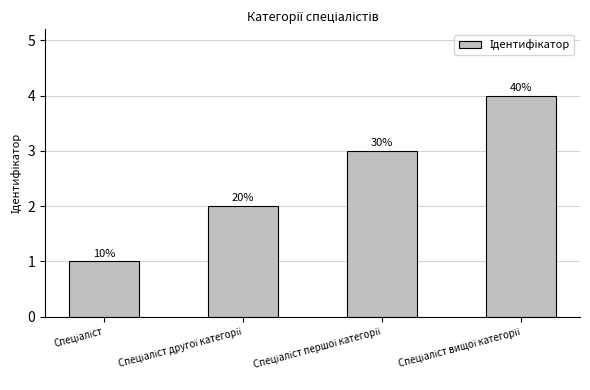

How many bars are there in total?

4